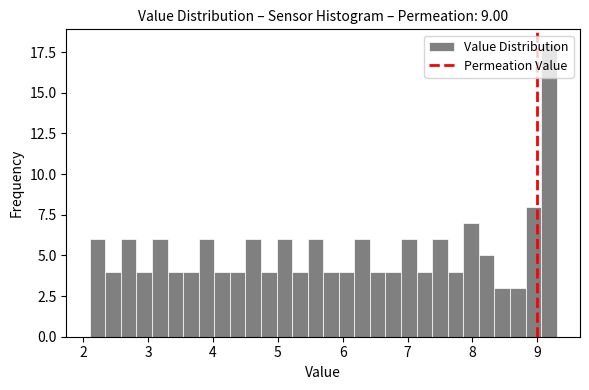

Around what value on the x-axis is the tallest bar? Give the approximate position of its centre, as read against the axis.

9.2